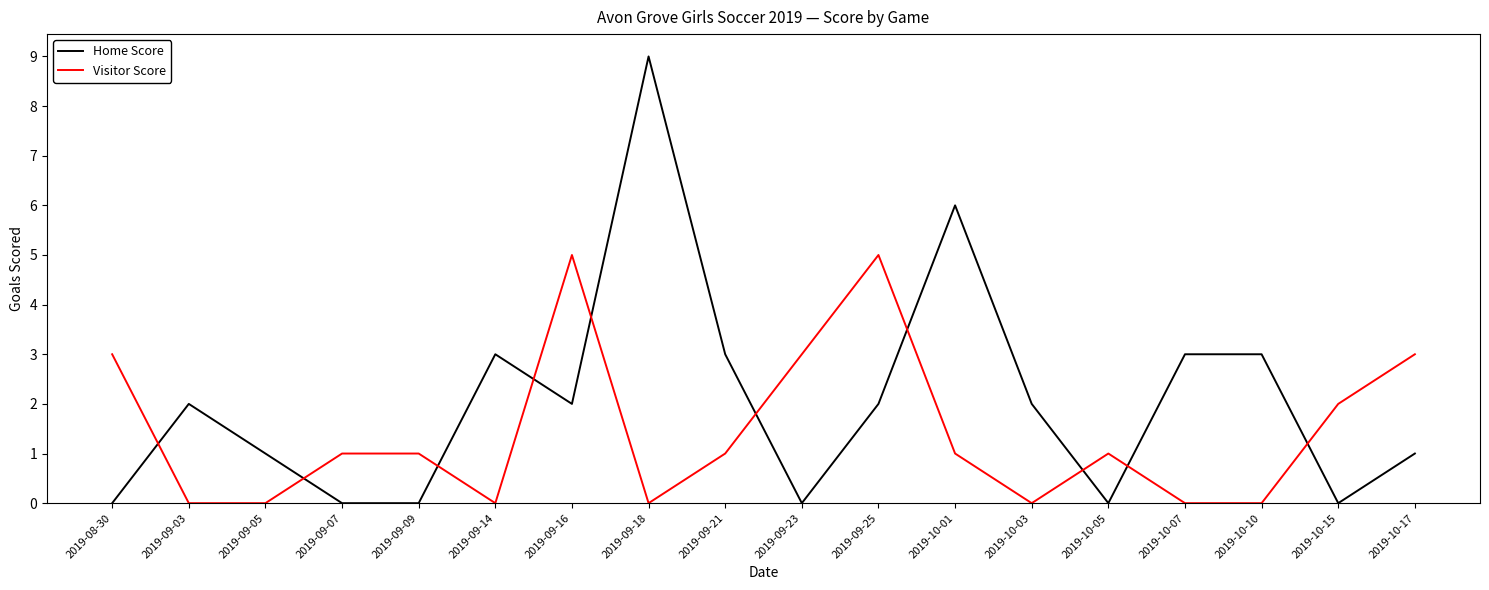

Is the value of Home Score at 2019-09-05 greater than the value of Visitor Score at 2019-10-15?

No